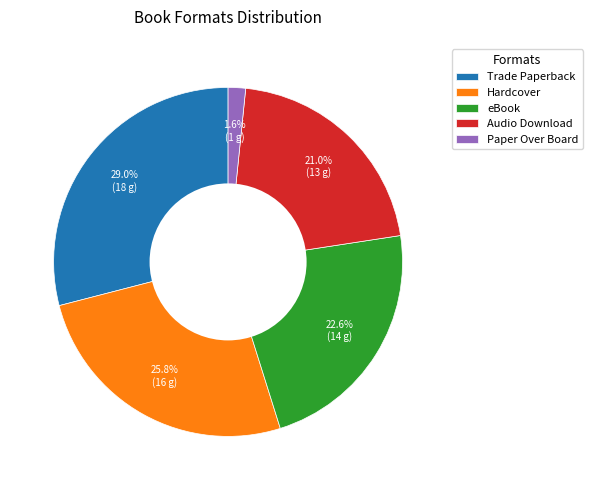

To the nearest percent, what is the combined percentage of Hardcover and Trade Paperback?

55%